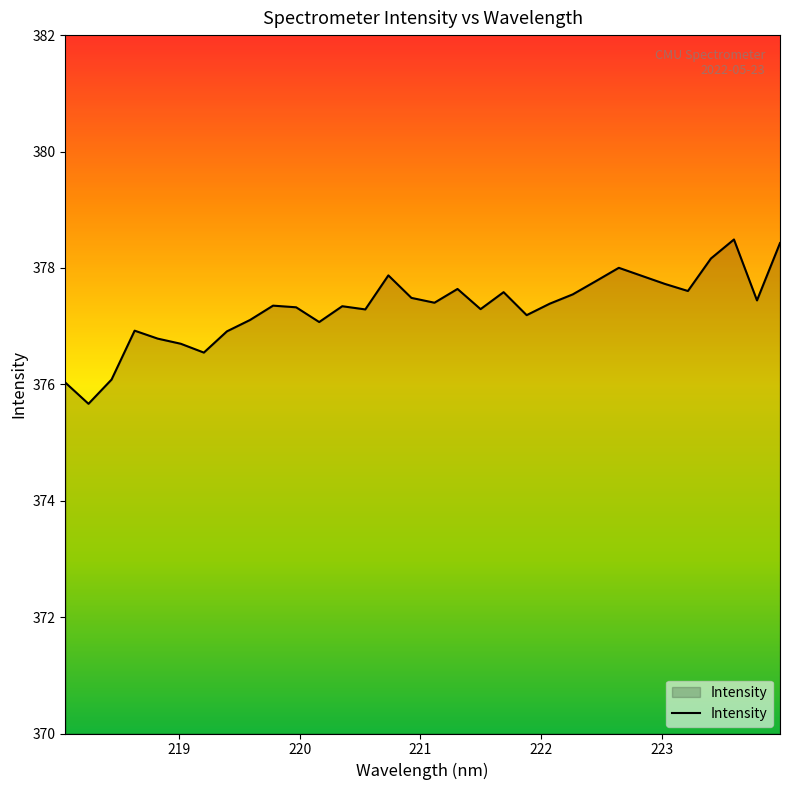

What is the minimum value shown in the chart?

375.7